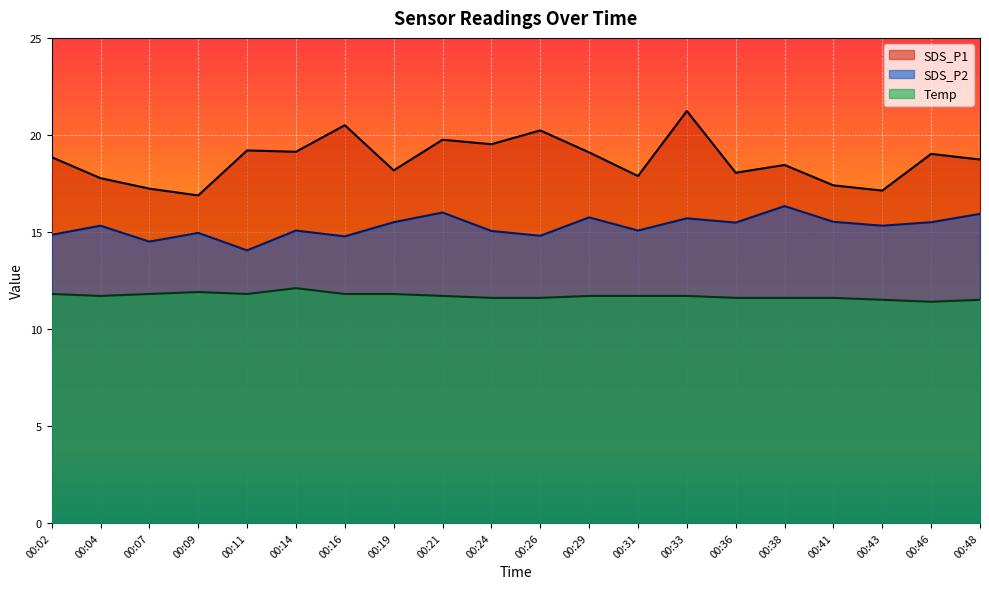

What is the sum of all SDS_P2 values?

305.5